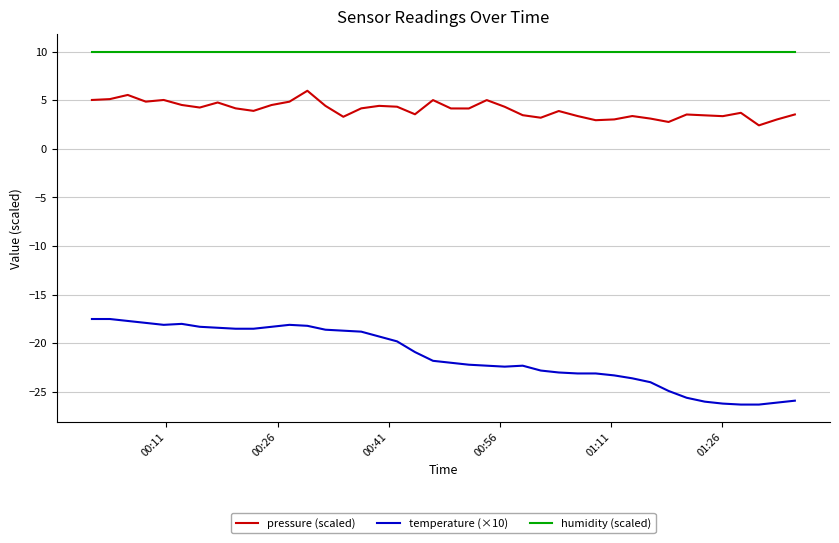

True or false: pressure (scaled) and humidity (scaled) intersect in this chart.

False